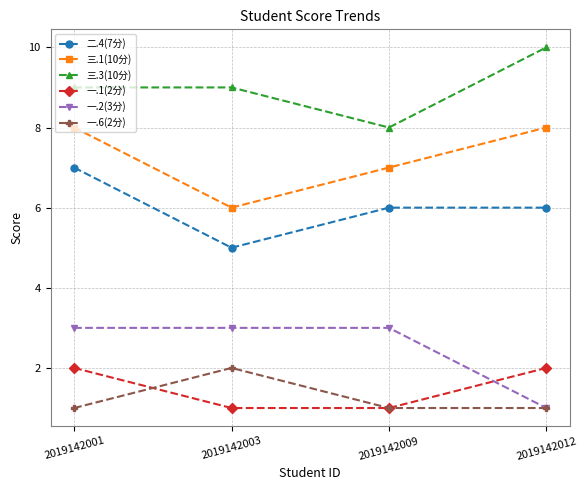

How many 三.3(10分) values are between 9 and 10?

3